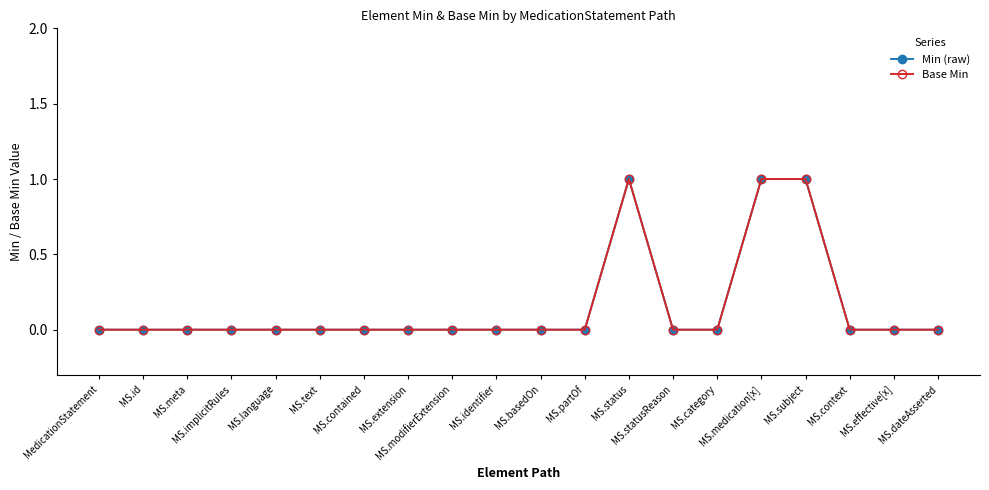

Is this an area chart (filled region under the line)?

No